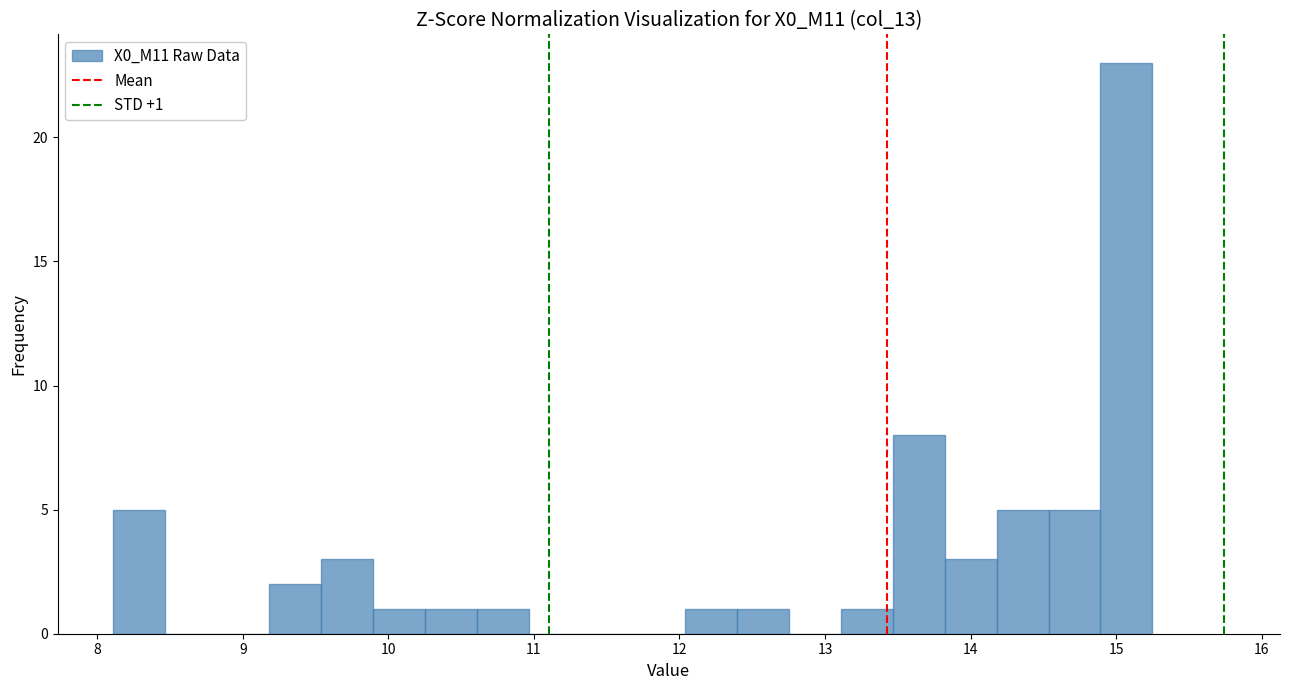

Around what value on the x-axis is the tallest bar? Give the approximate position of its centre, as read against the axis.

15.1